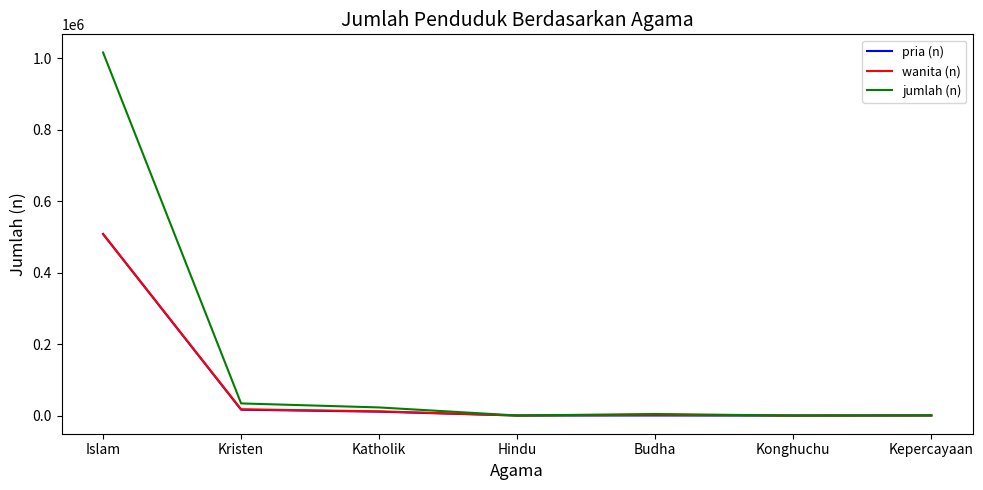

What is the sum of all wanita (n) values?

540034